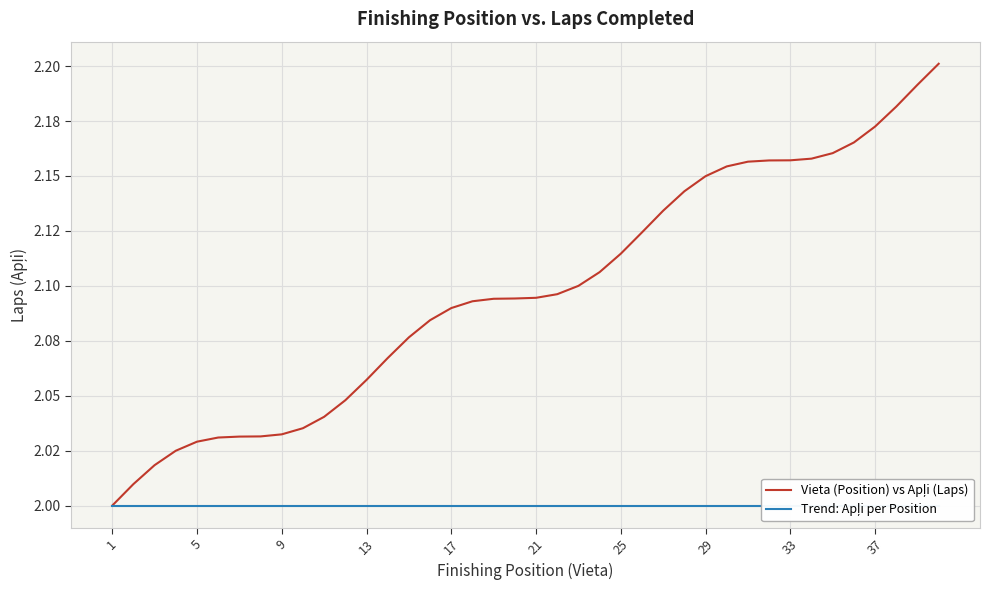

True or false: Trend: Apļi per Position has more than 2 interior local peaks.

False